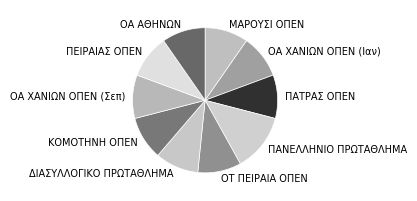

Which category has the biggest portion of the pie?

ΠΑΝΕΛΛΗΝΙΟ ΠΡΩΤΑΘΛΗΜΑ